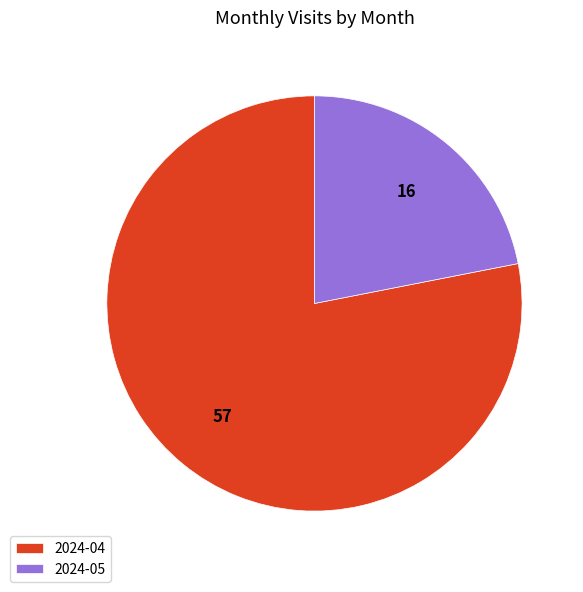

Between 2024-05 and 2024-04, which is larger?

2024-04